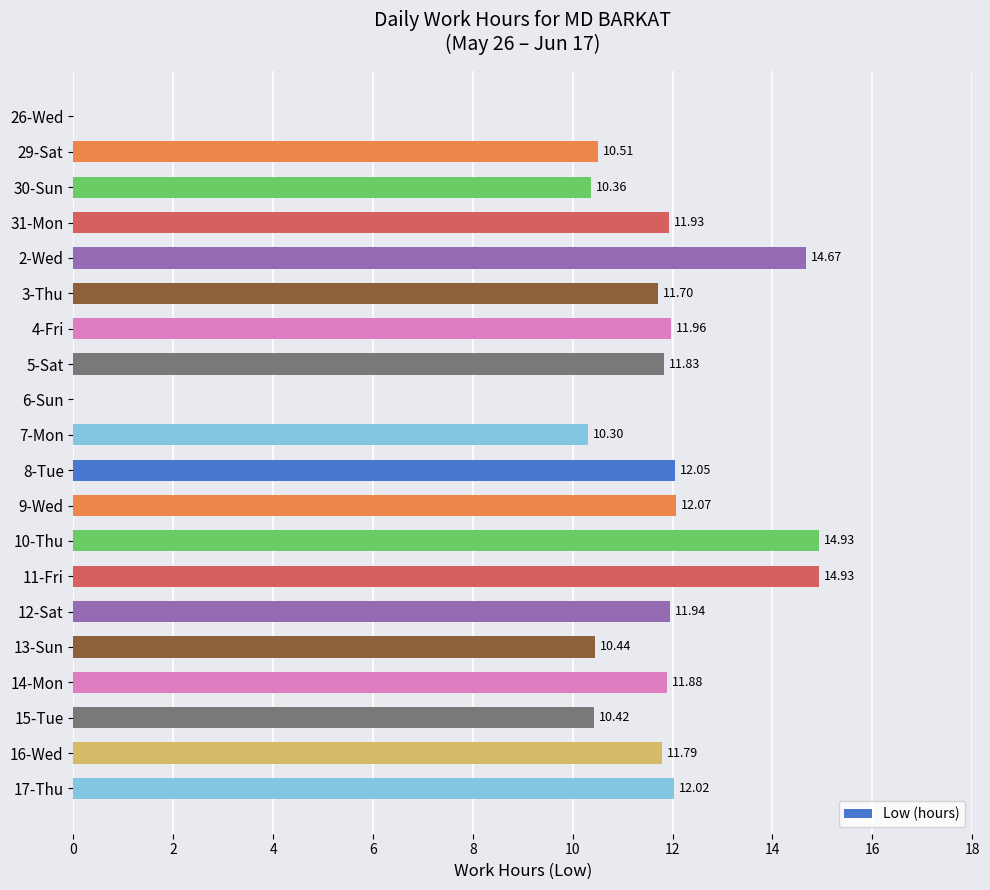

What is the change in value from 2-Wed to 6-Sun?

-14.7